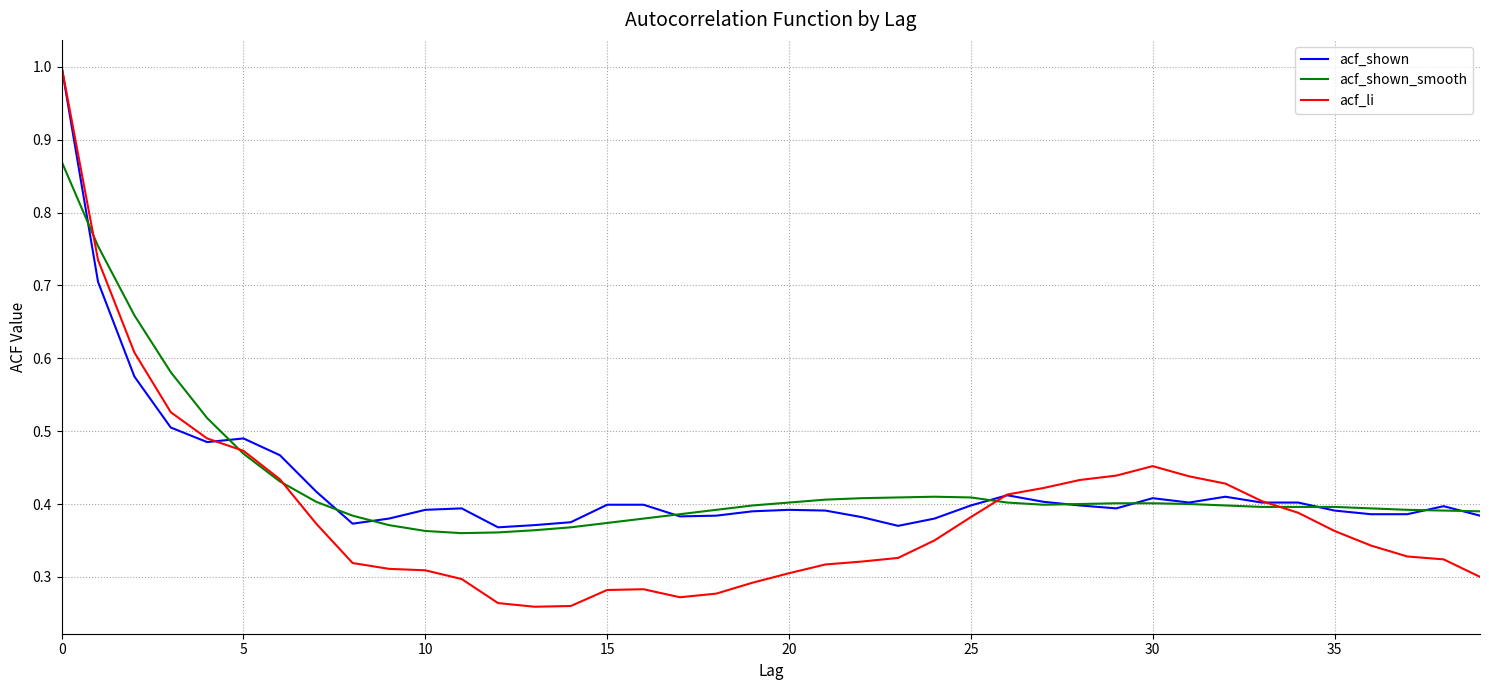

What is the maximum value shown in the chart?

1.0